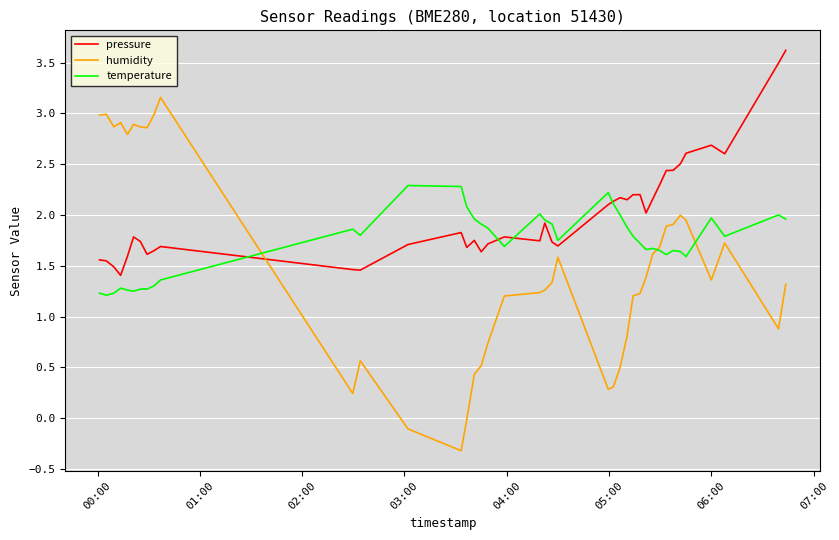

What is the difference between the second highest and minimum values in the humidity series?

3.3